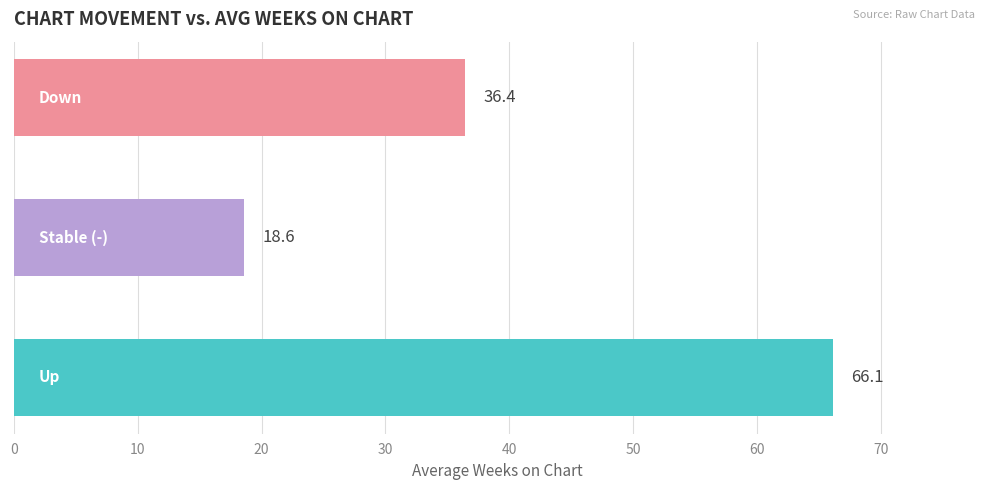

What is the sum of all values?

121.1